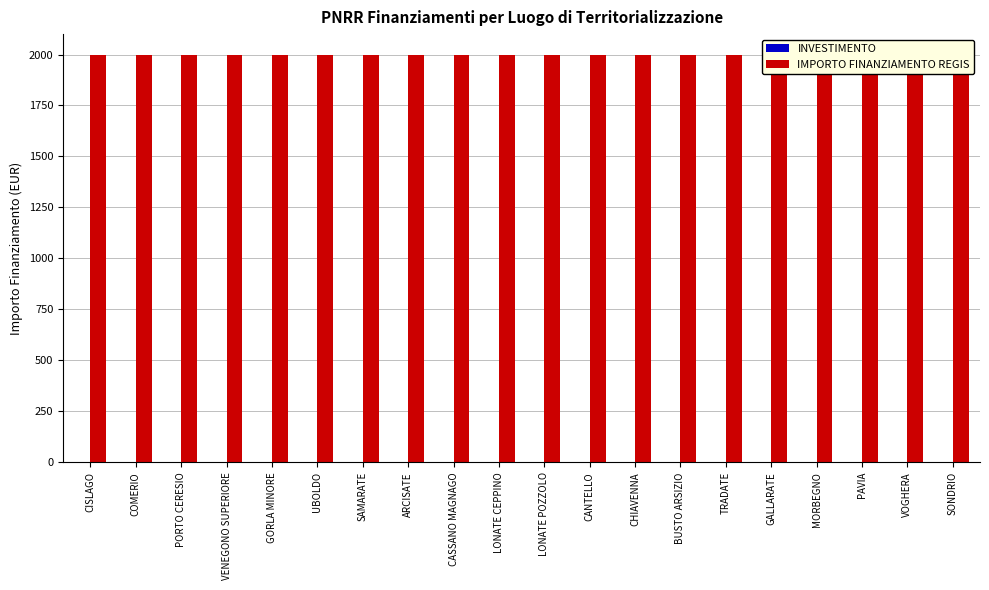

Reading right to left, what are all the values shown in this chart?

INVESTIMENTO: 2.1	2.1	2.1	2.1	2.1	2.1	2.1	2.1	2.1	2.1	2.1	2.1	2.1	2.1	2.1	2.1	2.1	2.1	2.1	2.1
IMPORTO FINANZIAMENTO REGIS: 2000.0	2000.0	2000.0	2000.0	2000.0	2000.0	2000.0	2000.0	2000.0	2000.0	2000.0	2000.0	2000.0	2000.0	2000.0	2000.0	2000.0	2000.0	2000.0	2000.0